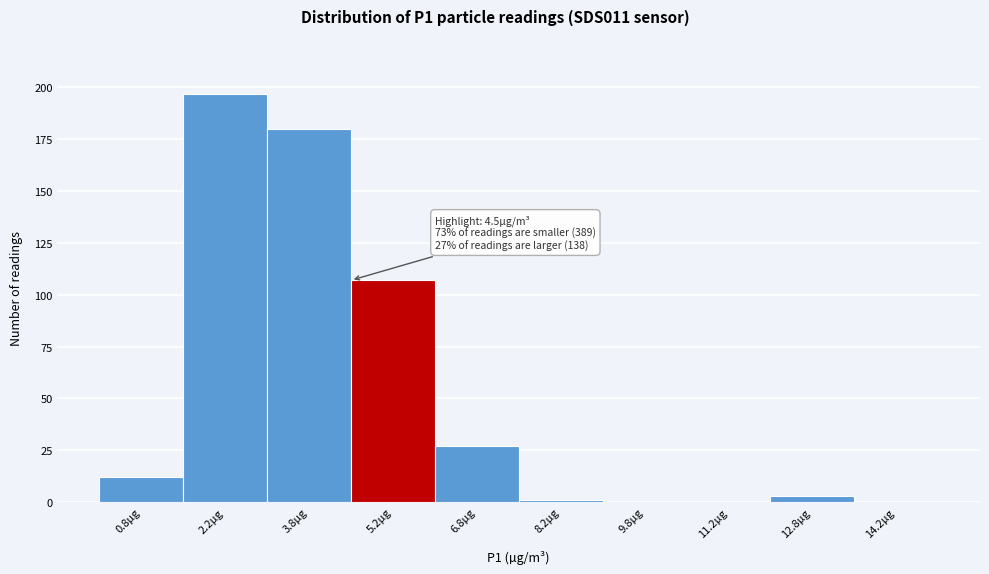

Over which range of the x-axis is the bar tallest?

1.5 to 3.0